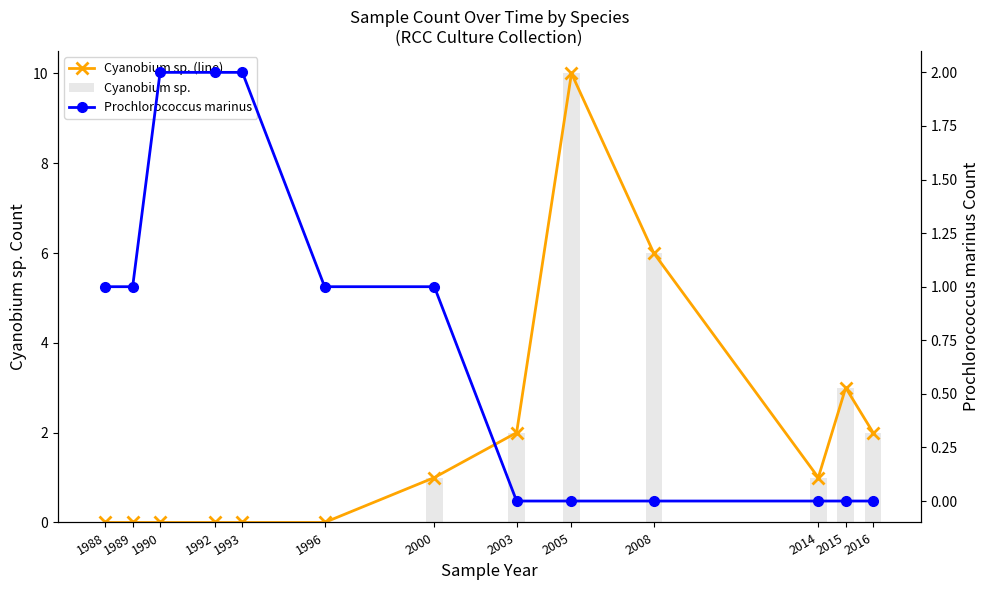

What is the maximum value for Cyanobium sp. (line)?

10